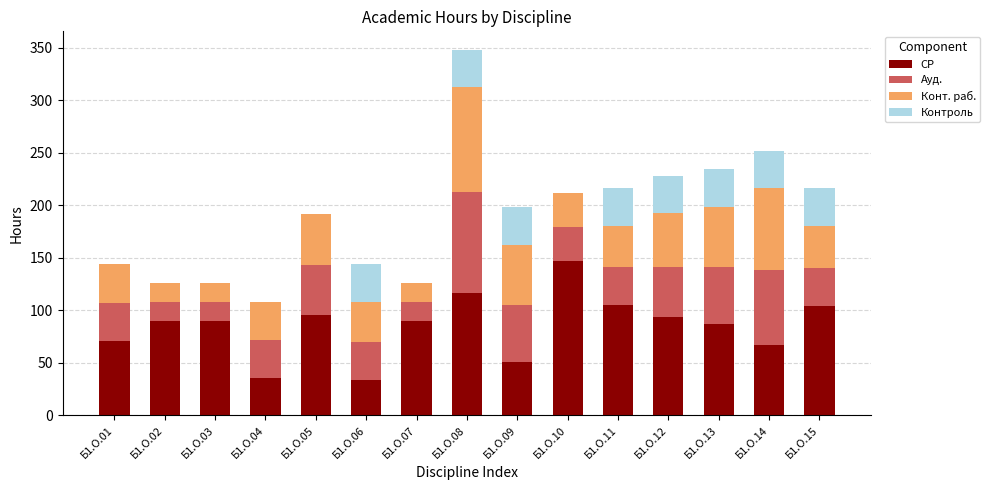

At which category is the sum across all series the highest?

Б1.О.08